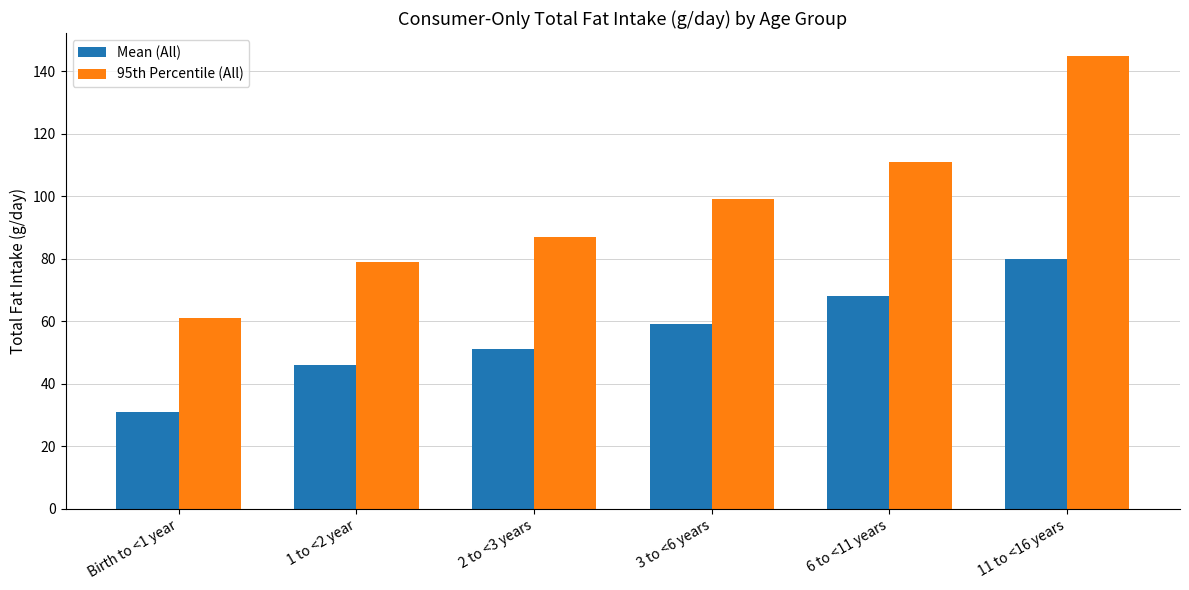

Does the chart contain any negative values?

No